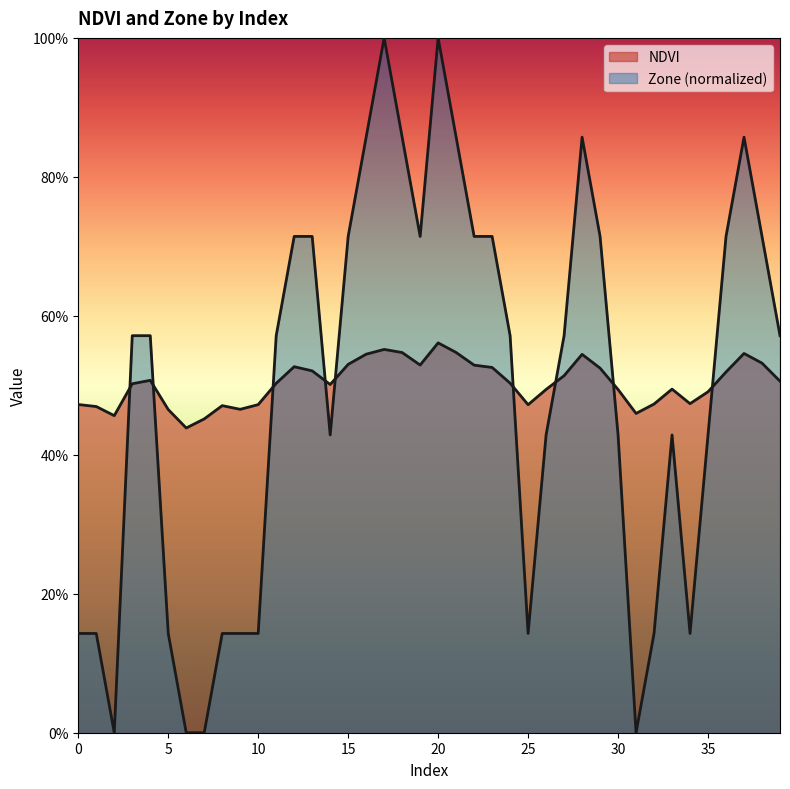

What is the spread (max minus min) of values at 2?

0.5